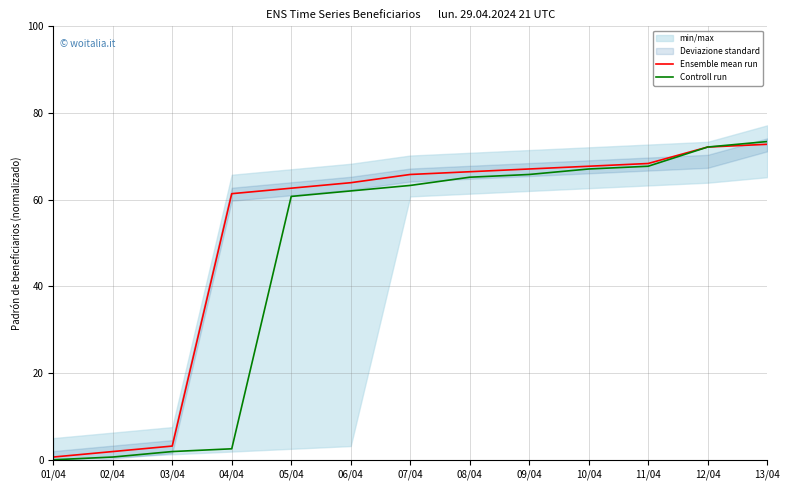

The Ensemble mean run series shows 41.8 at 12/04. True or false?

False